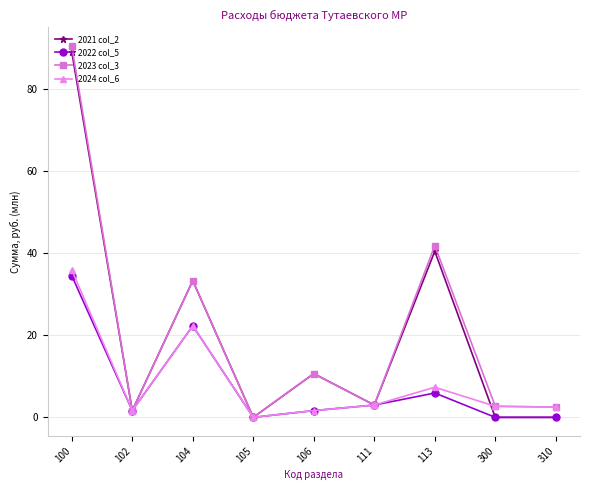

What is the highest value of the 2022 col_5 series?

34.5